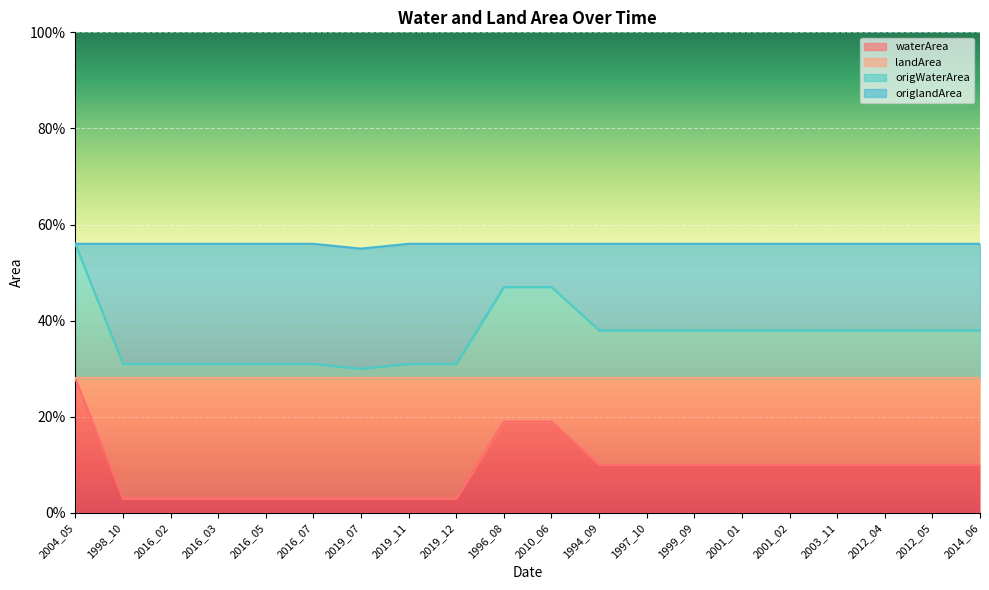

Is the value of landArea at 2019_12 greater than the value of waterArea at 2016_05?

Yes